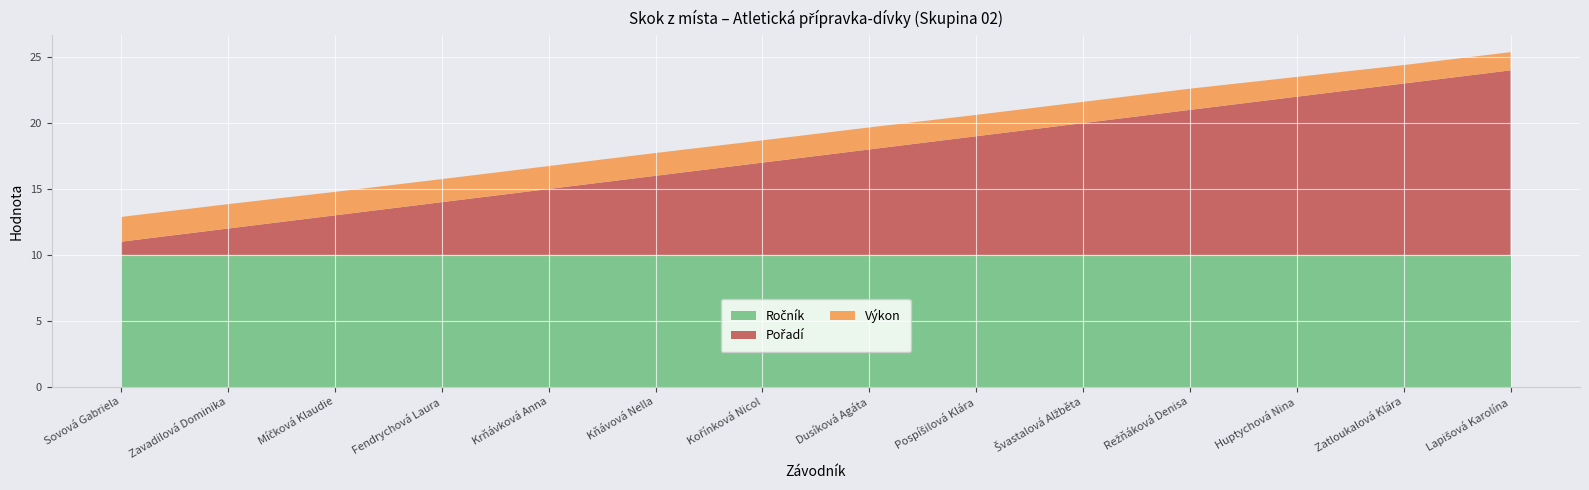

Reading left to right, list all the values displayed in this chart.

Pořadí: 1.0	2.0	3.0	4.0	5.0	6.0	7.0	8.0	9.0	10.0	11.0	12.0	13.0	14.0
Výkon: 1.9	1.9	1.8	1.8	1.7	1.7	1.7	1.7	1.6	1.6	1.6	1.5	1.4	1.4
Ročník: 10.0	10.0	10.0	10.0	10.0	10.0	10.0	10.0	10.0	10.0	10.0	10.0	10.0	10.0